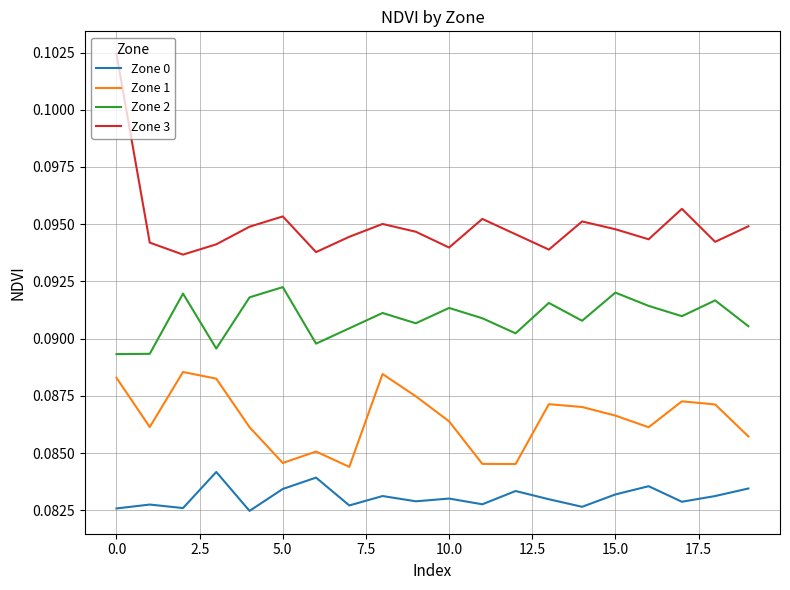

Rank the series by their maximum value, from lowest to highest.

Zone 0, Zone 1, Zone 2, Zone 3